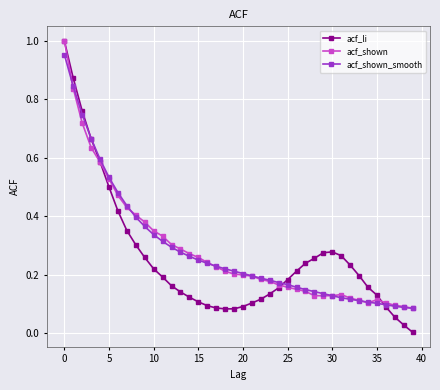

How many lines are shown in the chart?

3